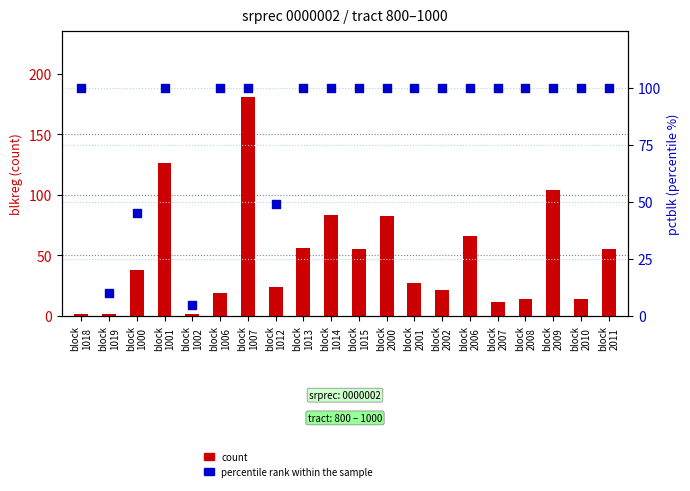

What is the total value across all series at block
2011?

155.0